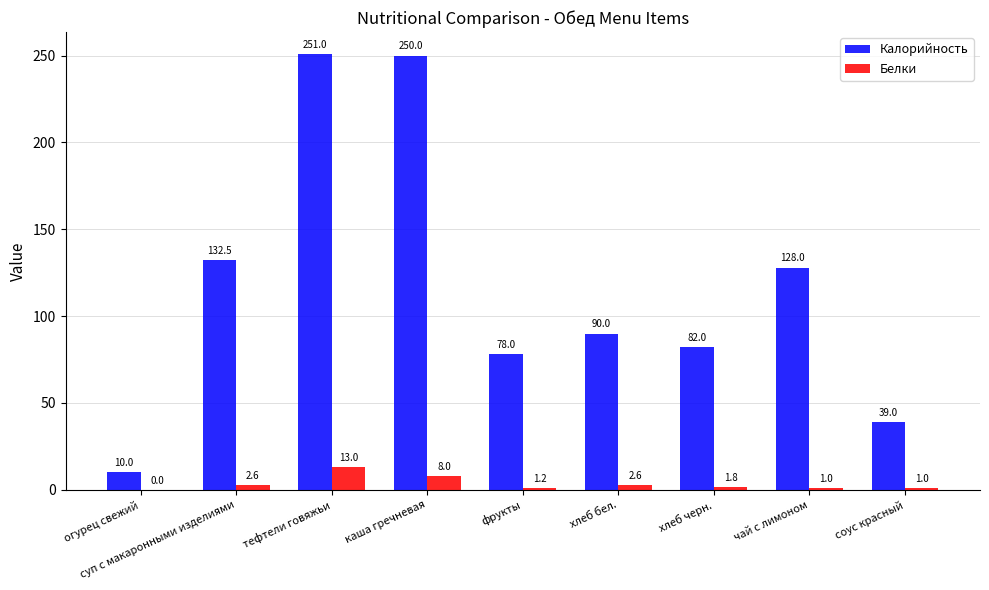

Which series has the widest spread of values?

Калорийность